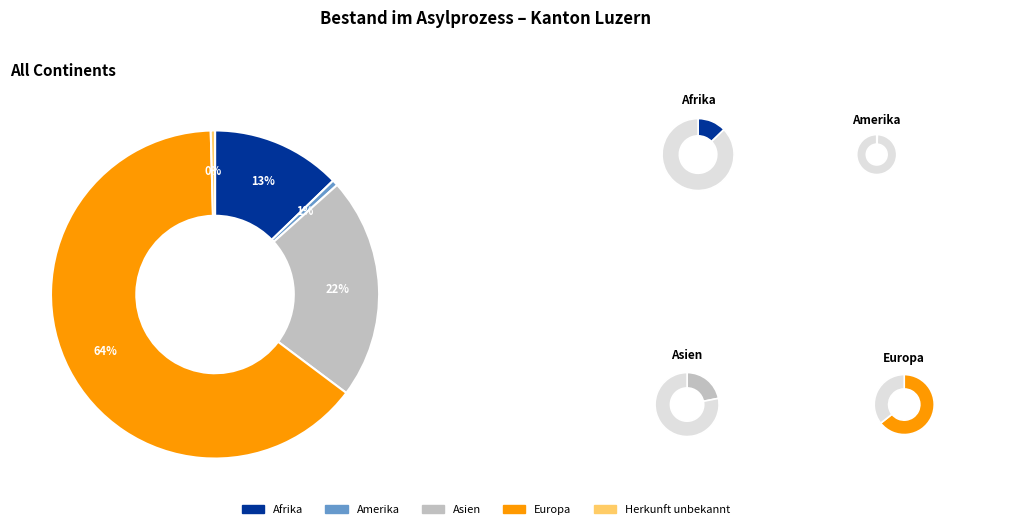

What is the change in value from Afrika to Europa?

+3060